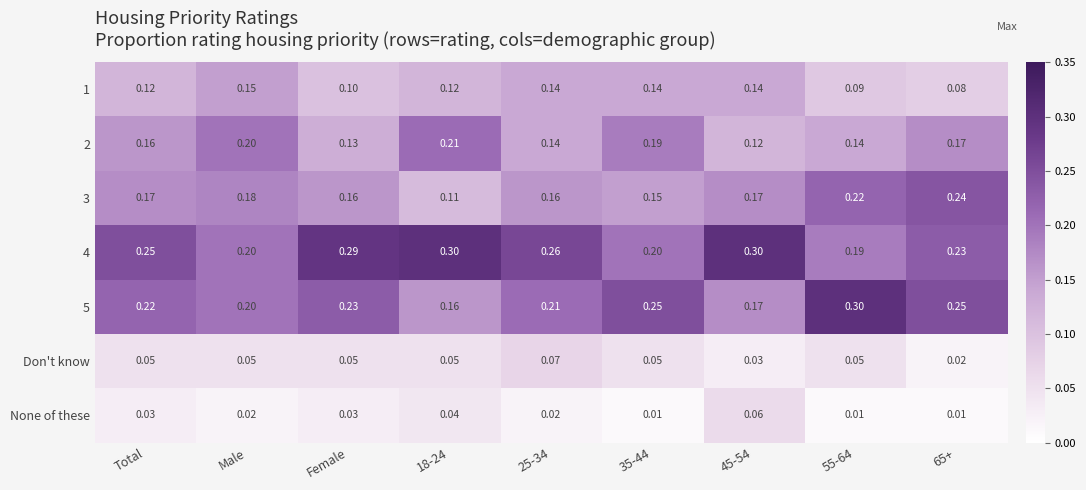

Is the value of 2 at Total greater than the value of None of these at 45-54?

Yes